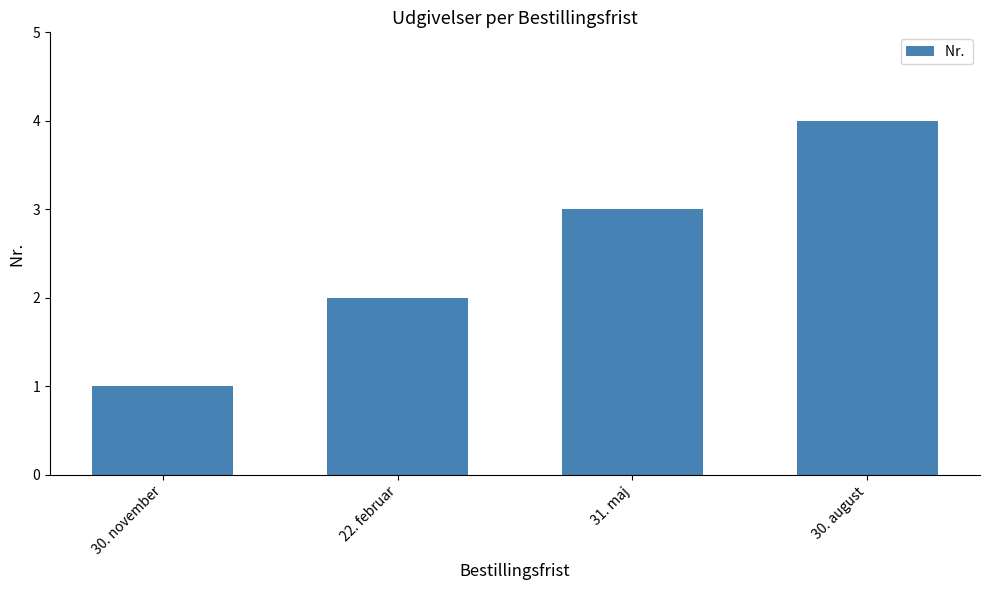

Rank the categories by value from highest to lowest.

30. august, 31. maj, 22. februar, 30. november